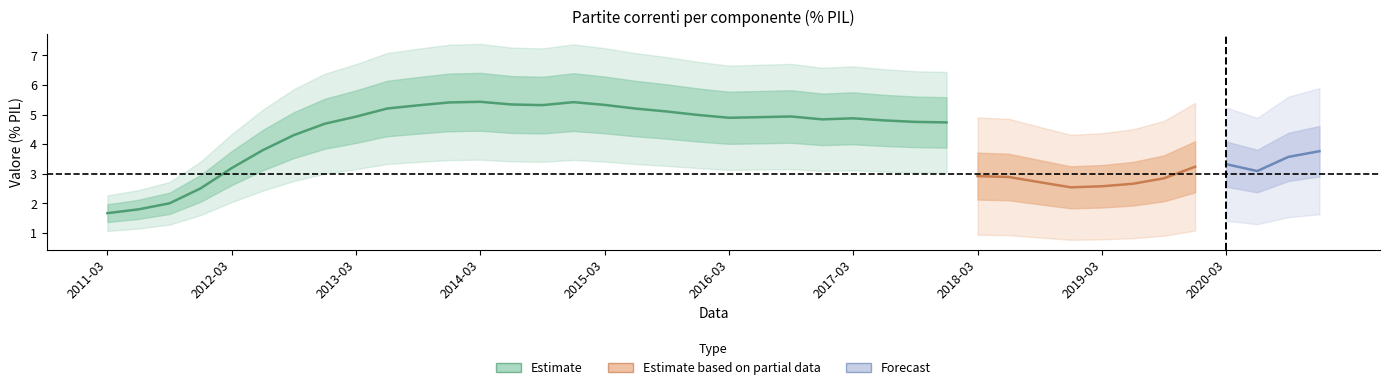

How many lines are shown in the chart?

3